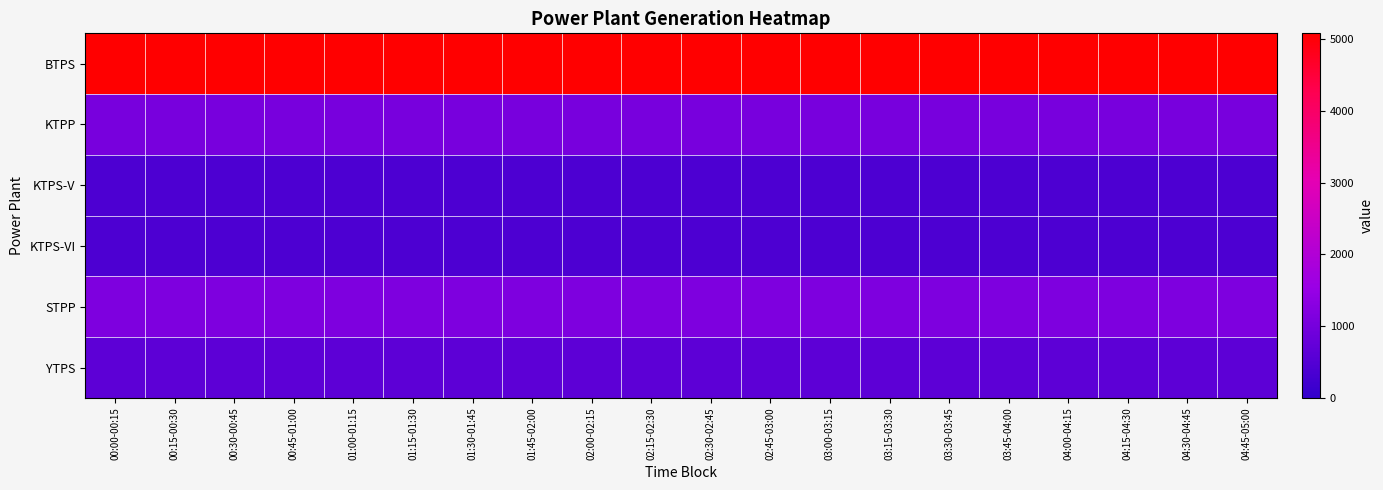

What is the spread (max minus min) of values at 00:00-00:15?

4678